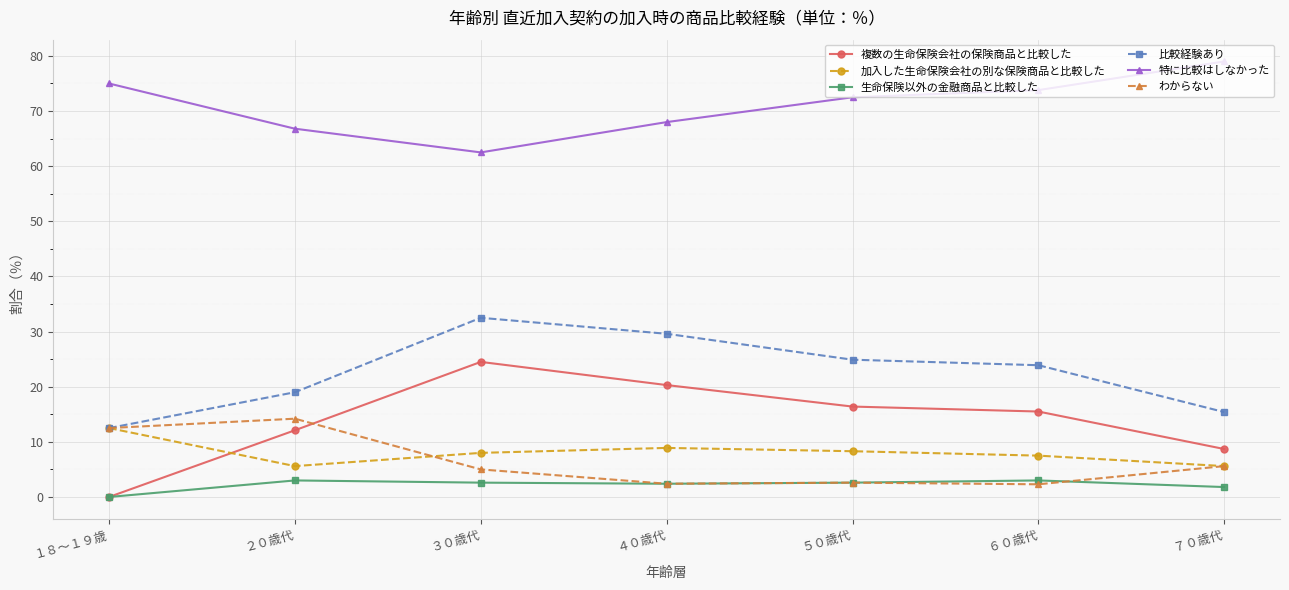

Which series has the largest range (max minus min)?

複数の生命保険会社の保険商品と比較した